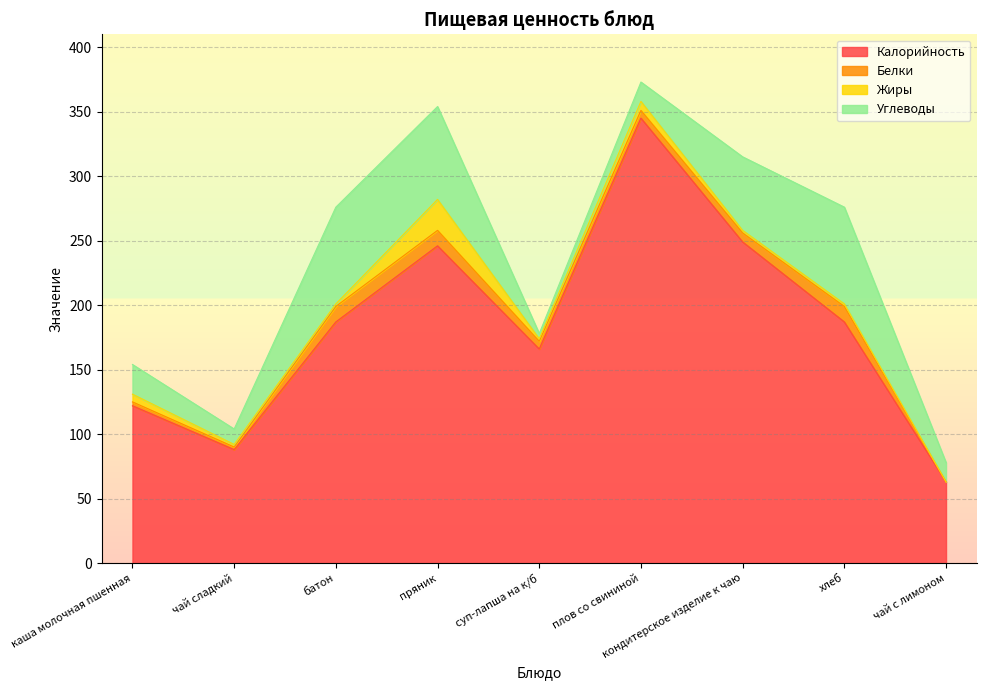

What is the greatest value displayed?

345